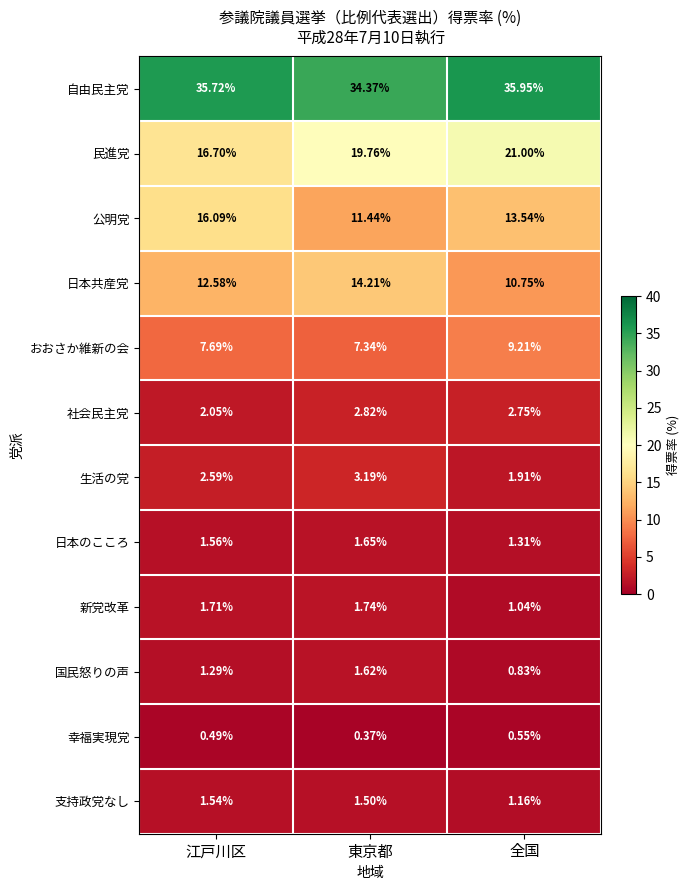

Which series has the widest spread of values?

公明党